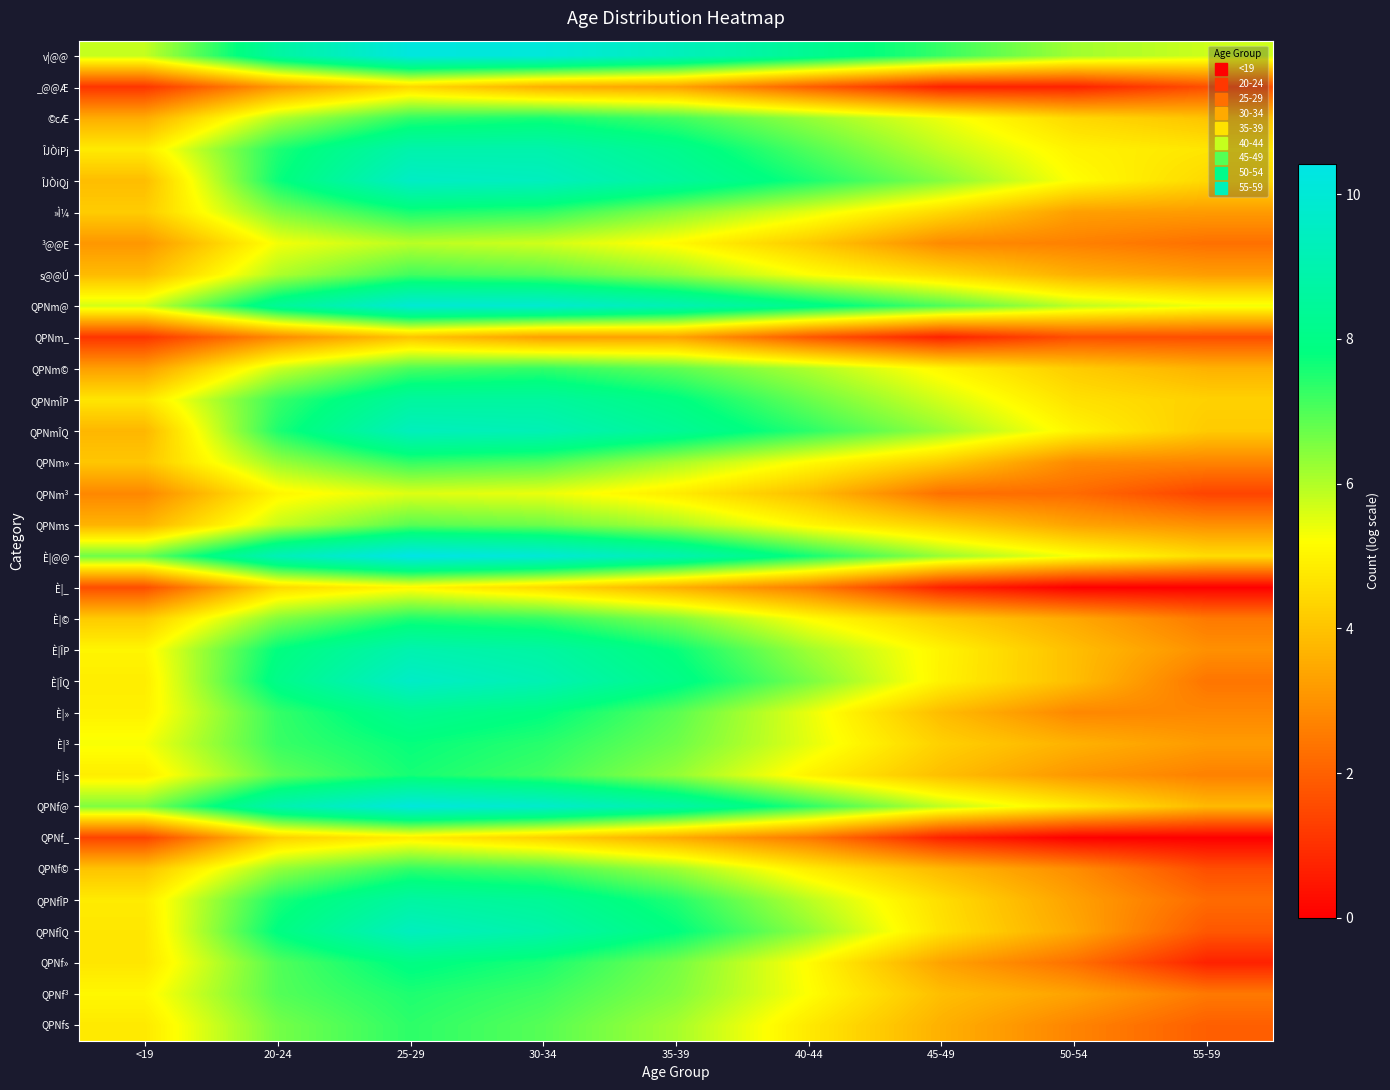

Which has a higher value, 30-34 or <19?

30-34